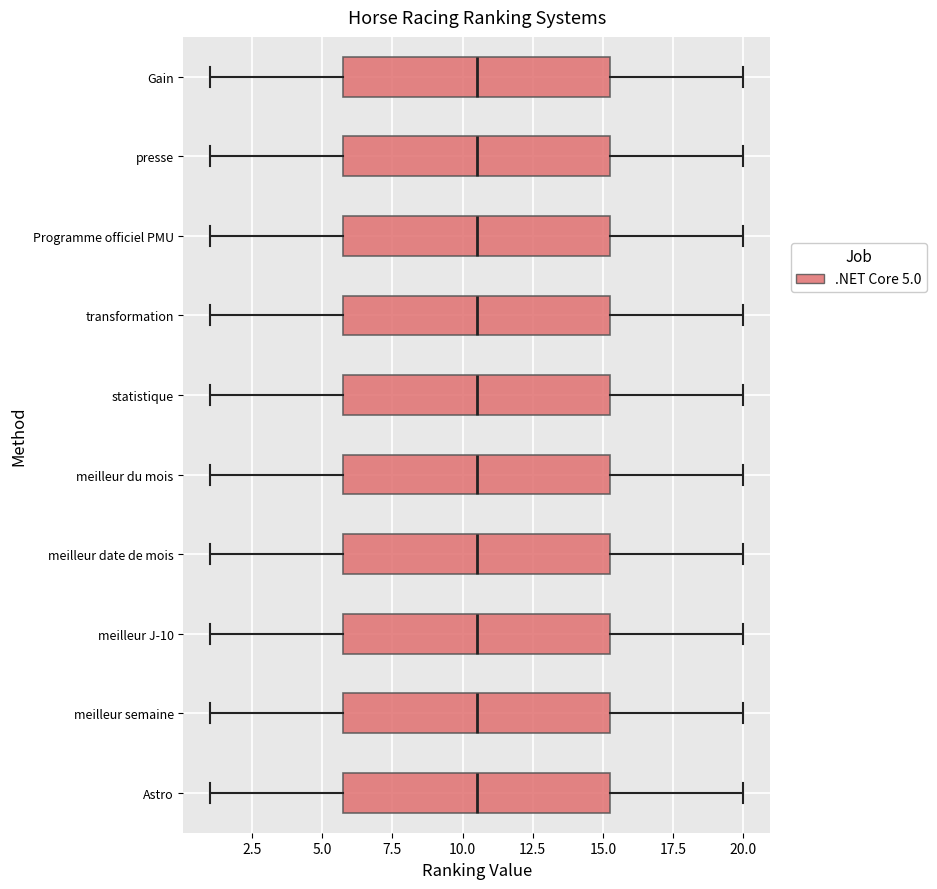

Where is the left edge of the box for statistique on the x-axis? The values are not printed on the chart, so give them approximately, as read against the axis.

6.0